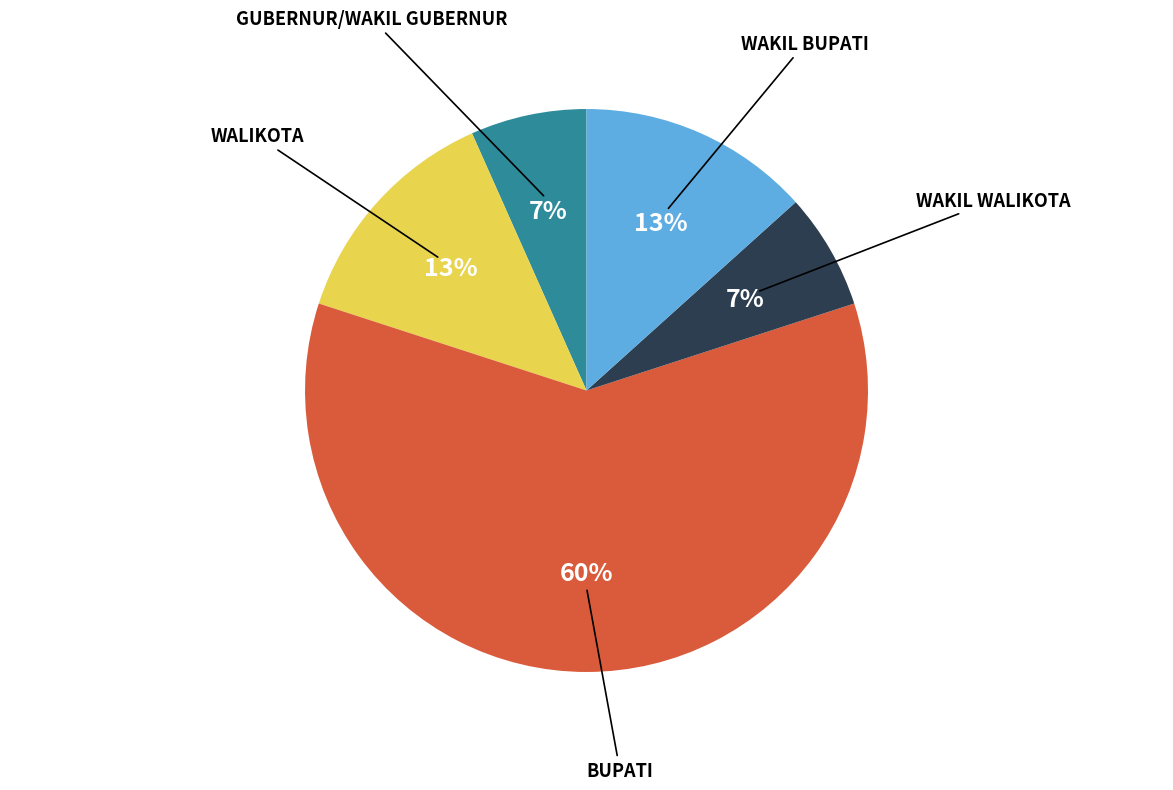

To the nearest percent, what is the difference between the largest and smallest slice percentages?

53%